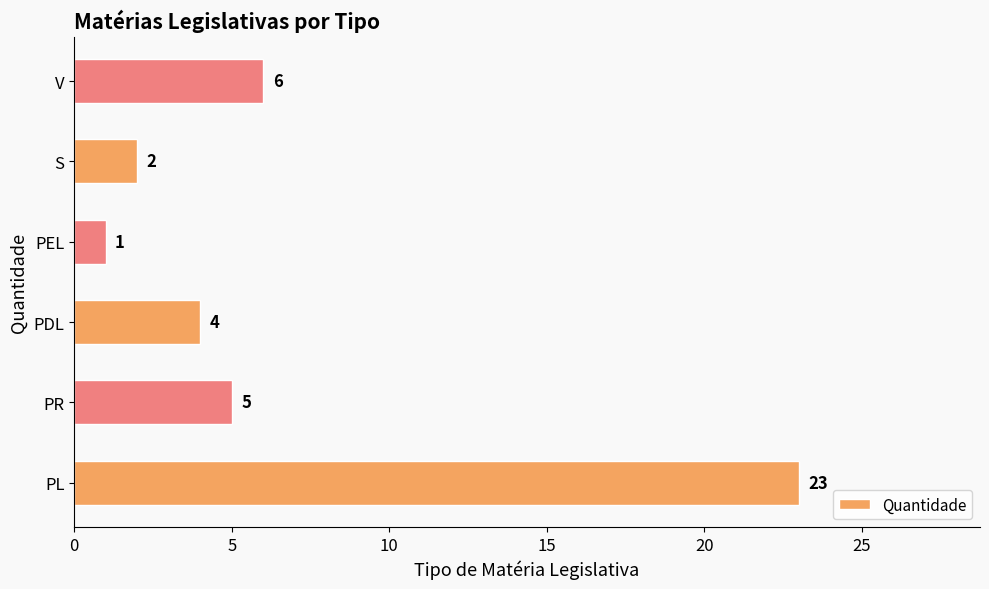

What is the change in value from PEL to S?

+1